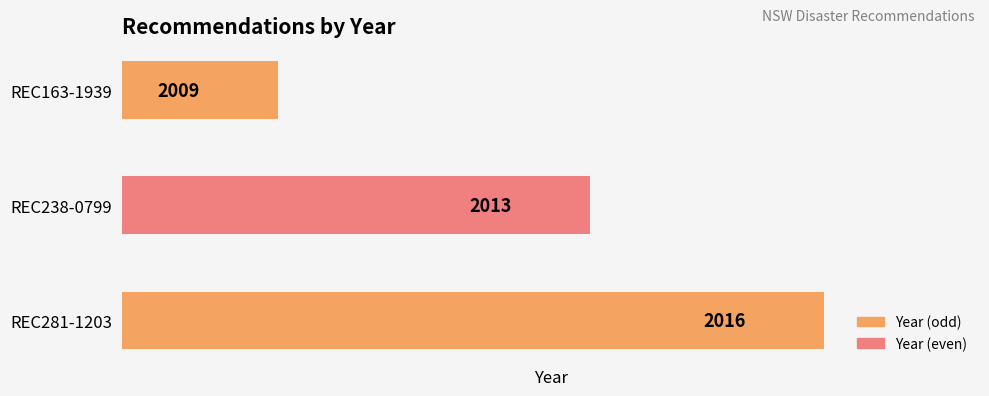

Which has a higher value, REC281-1203 or REC238-0799?

REC281-1203